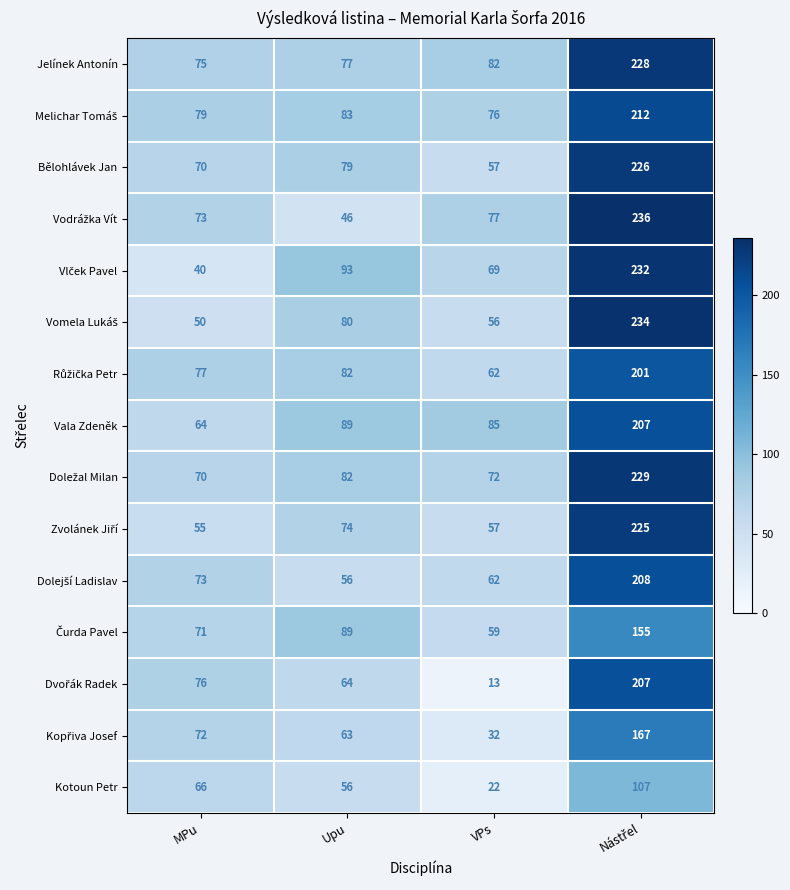

Which series has the largest total across all categories?

Jelínek Antonín